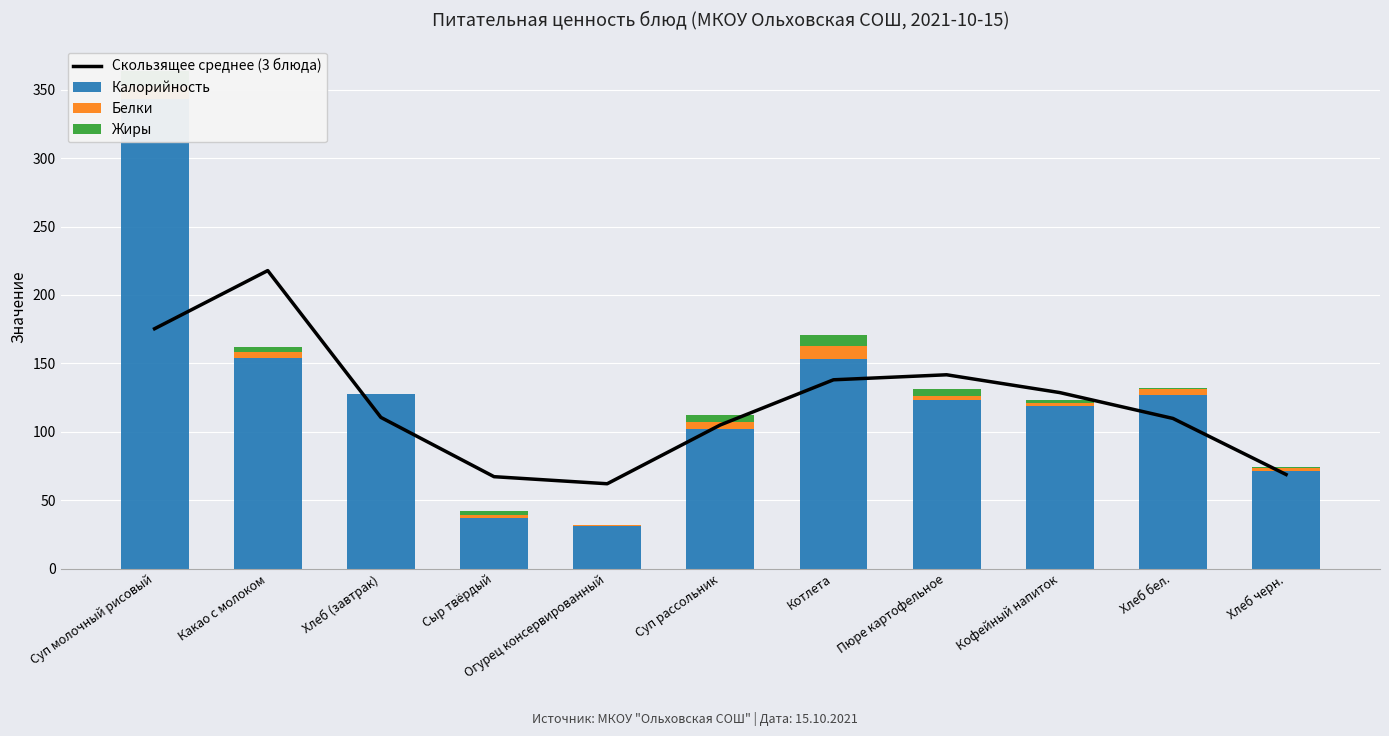

Reading left to right, list all the values displayed in this chart.

Скользящее среднее (3 блюда): 175.3	217.8	110.5	67.2	62.0	105.0	138.0	141.7	128.6	109.7	68.7
Калорийность: 343.0	154.0	127.5	37.0	31.0	102.0	153.0	123.0	119.0	127.0	71.0
Белки: 10.0	4.0	0.0	2.0	1.0	5.0	10.0	3.0	2.0	4.2	2.8
Жиры: 11.0	4.0	0.0	3.0	0.0	5.0	8.0	5.0	2.0	0.8	0.5